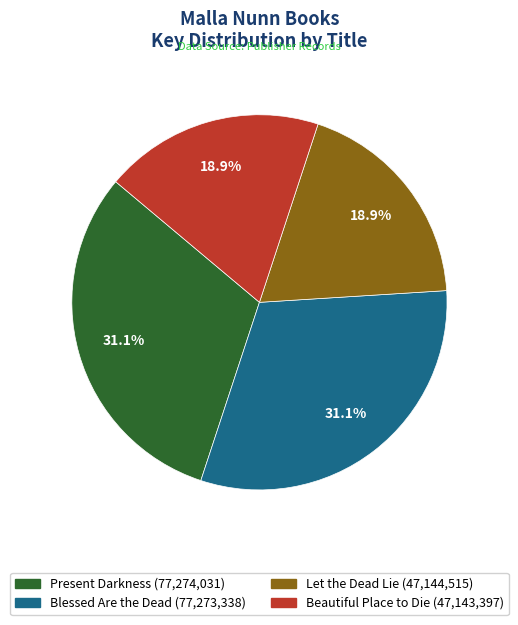

What percentage is NOT represented by Present Darkness?

68.9%